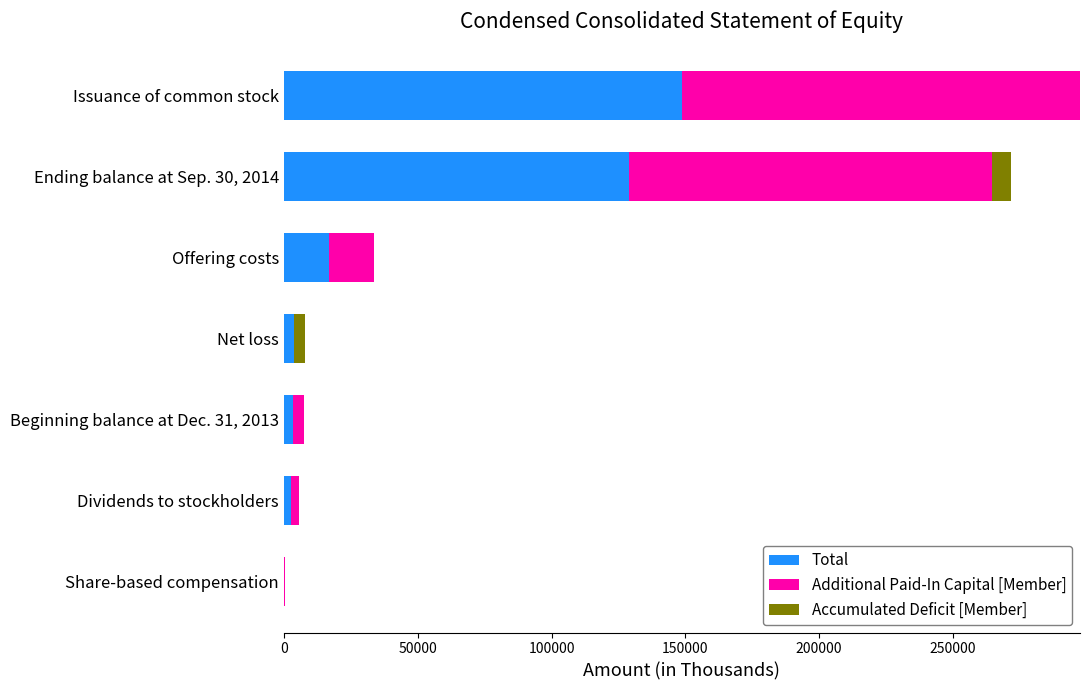

The Total series shows 25943 at Offering costs. True or false?

False